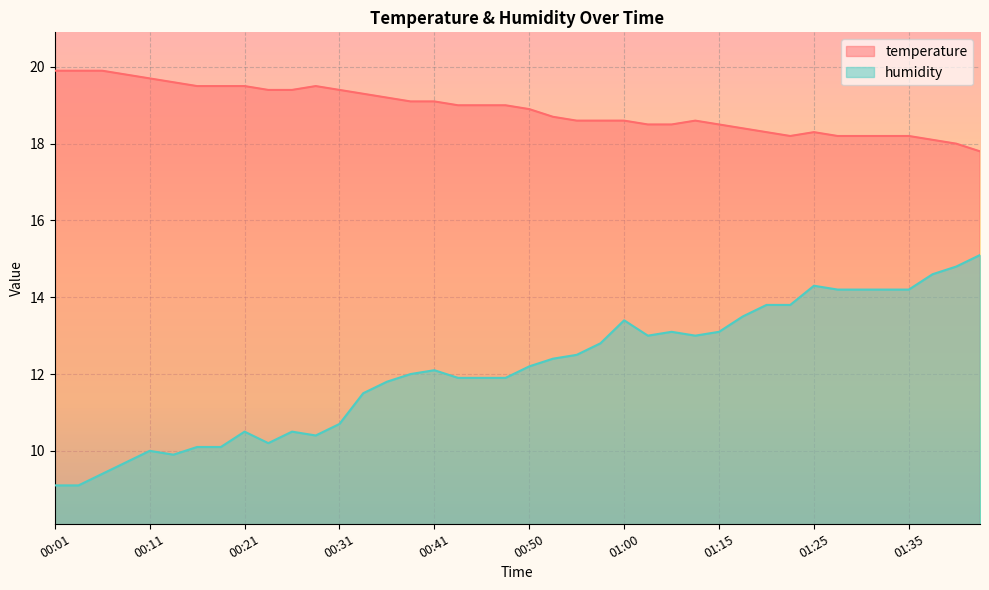

What is the label of the 17th point from the right?

00:58